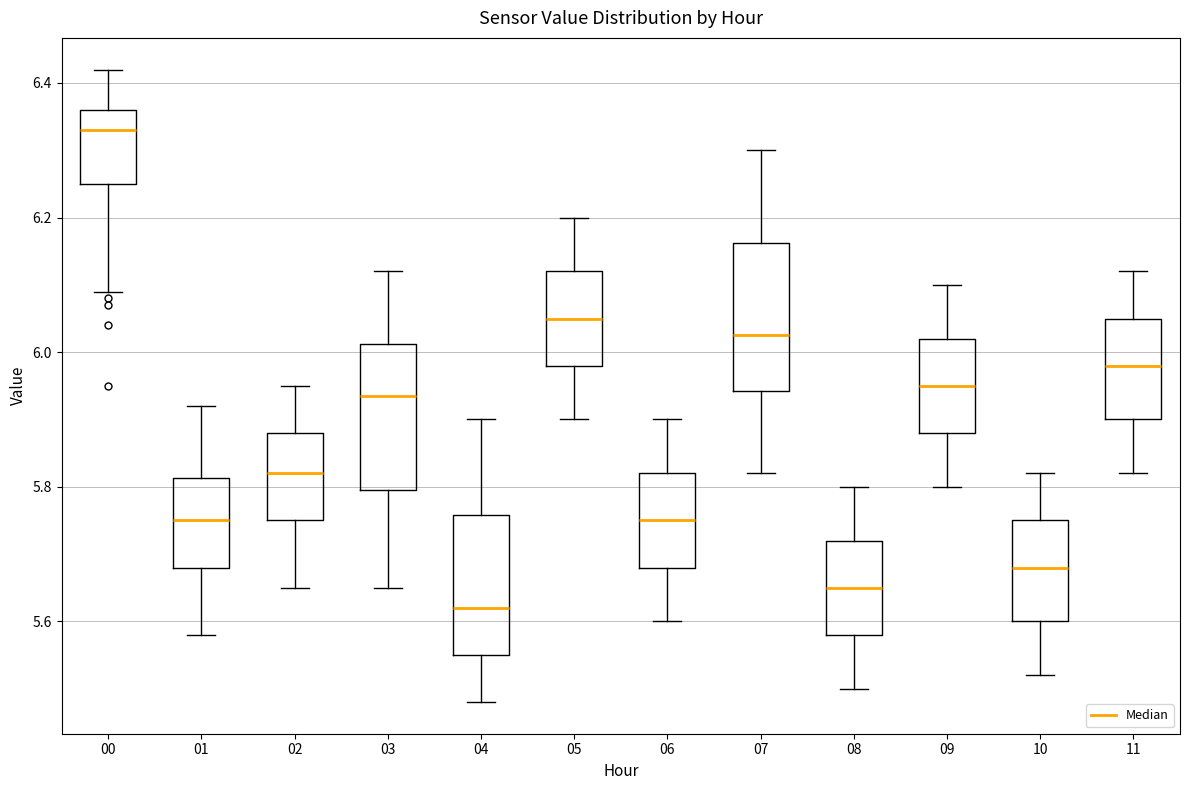

Where does the upper whisker of the box at x = 07 end on the y-axis? The values are not printed on the chart, so give them approximately, as read against the axis.

6.30